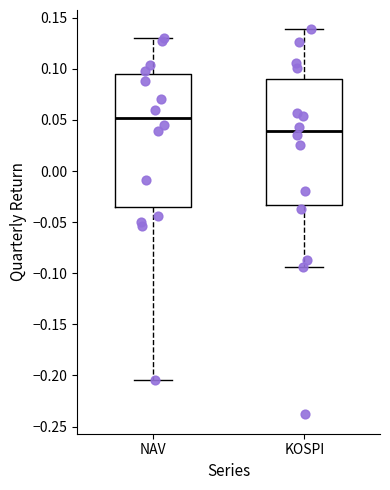

Reading left to right, transcribe this box plot: for each box, give where its median line is, the range the box spans, and where its two whiskers end, as read against the y-axis. The values are not printed on the chart, so give them approximately, as read against the axis.

NAV: median 0.050, box -0.035 to 0.095, whiskers -0.205 to 0.130
KOSPI: median 0.040, box -0.035 to 0.090, whiskers -0.095 to 0.140